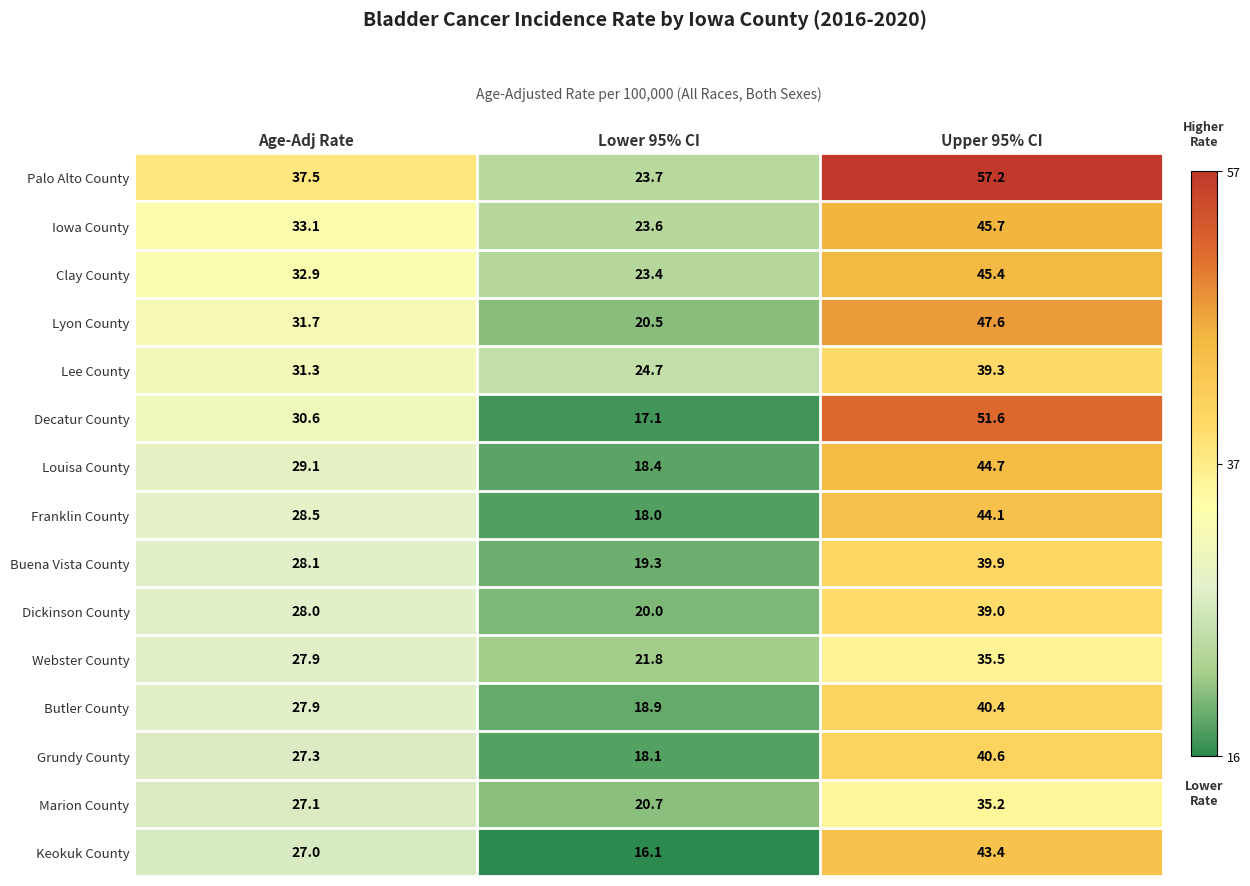

Is it true that Webster County equals 21.7 at Upper 95% CI?

False